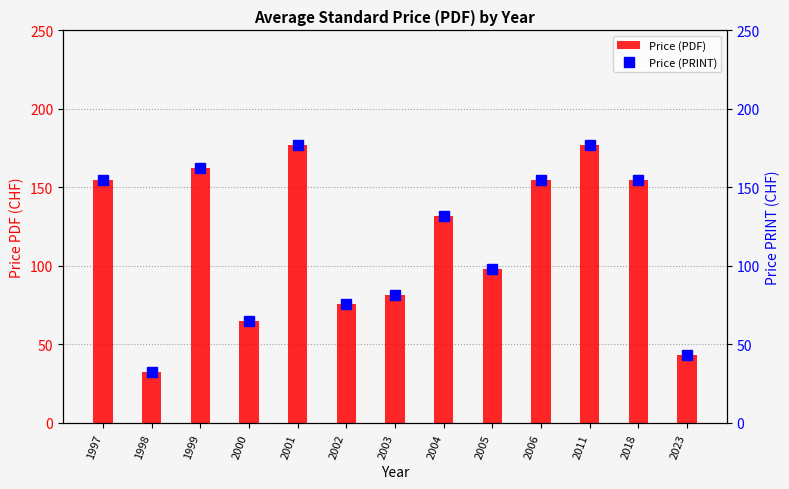

Reading right to left, extract all data points from this chart.

Price (PDF): 2023=43.0	2018=155.0	2011=177.0	2006=155.0	2005=98.0	2004=132.0	2003=81.8	2002=76.0	2001=177.0	2000=65.0	1999=162.3	1998=32.5	1997=154.5
Price (PRINT): 2023=43.0	2018=155.0	2011=177.0	2006=155.0	2005=98.0	2004=132.0	2003=81.8	2002=76.0	2001=177.0	2000=65.0	1999=162.3	1998=32.5	1997=154.5